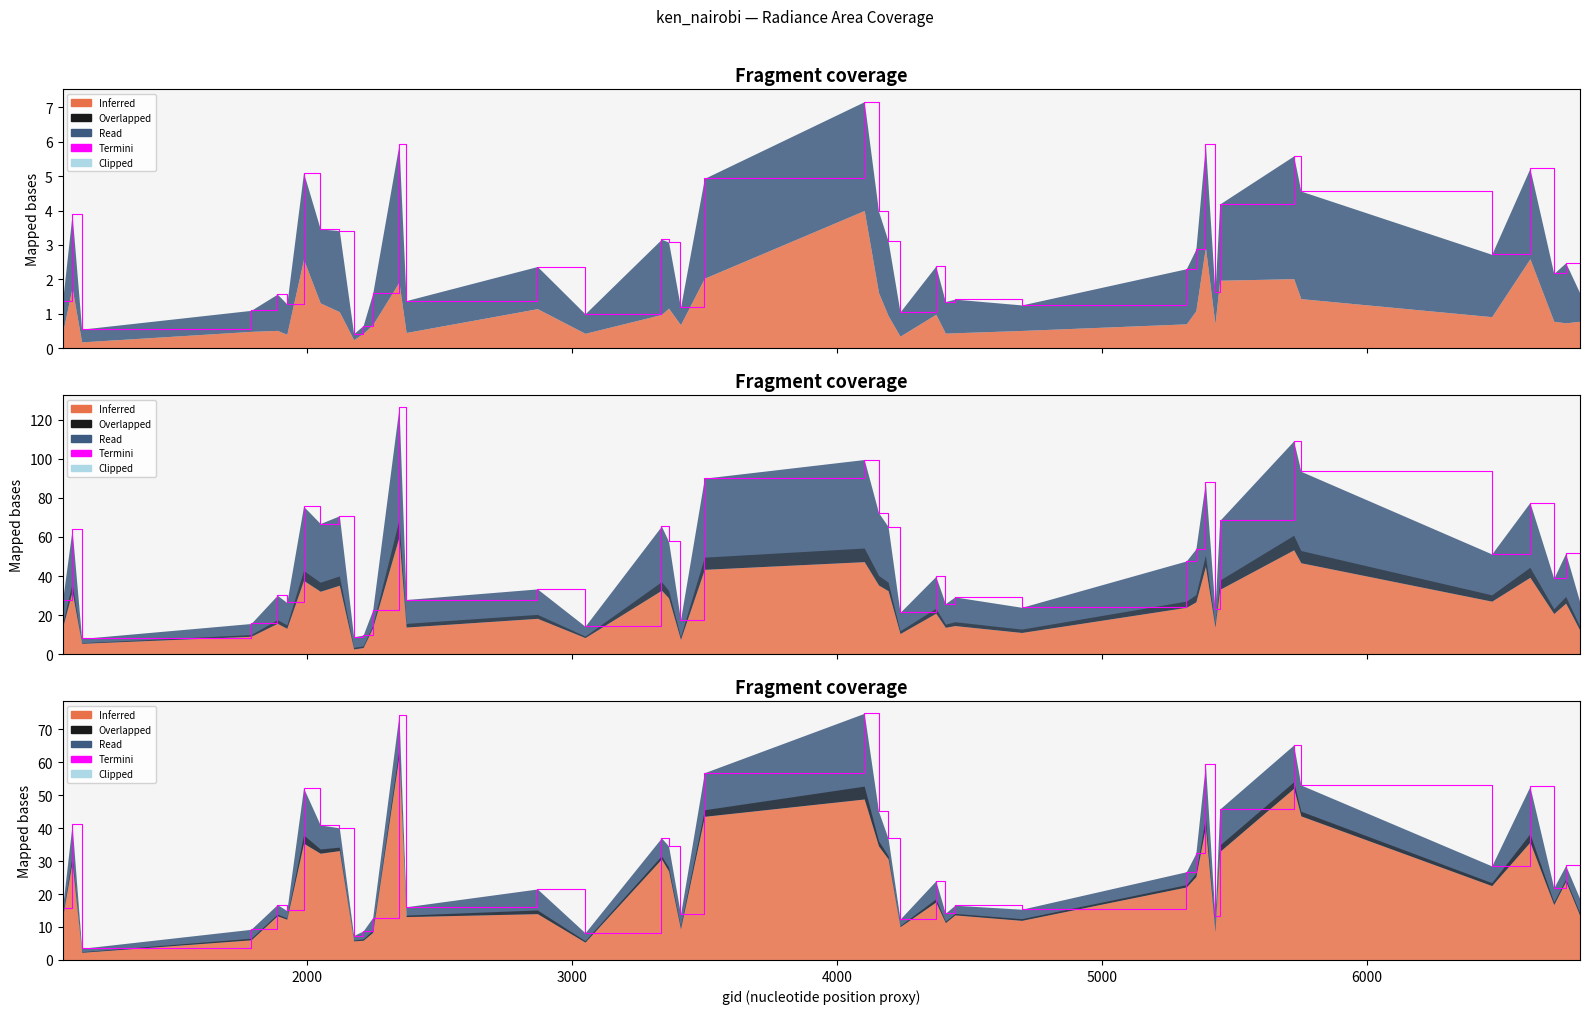

Reading left to right, extract all data points from this chart.

15.9	41.1	3.5	9.3	16.8	15.0	52.2	40.9	40.1	7.4	8.8	12.9	74.4	16.1	21.5	8.2	37.0	34.6	13.9	56.8	74.8	45.1	36.9	12.4	24.0	14.2	16.6	15.4	26.8	32.4	59.4	13.3	45.8	65.2	53.1	28.5	52.6	21.9	28.6	18.4